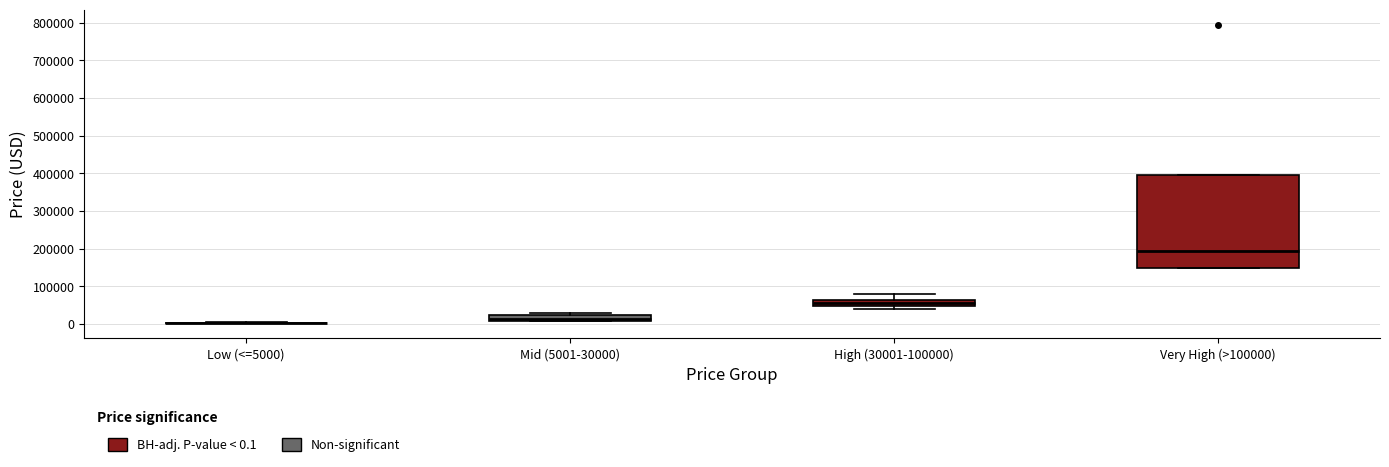

Where is the lower edge of the box for Very High (>100000) on the y-axis? The values are not printed on the chart, so give them approximately, as read against the axis.

150000